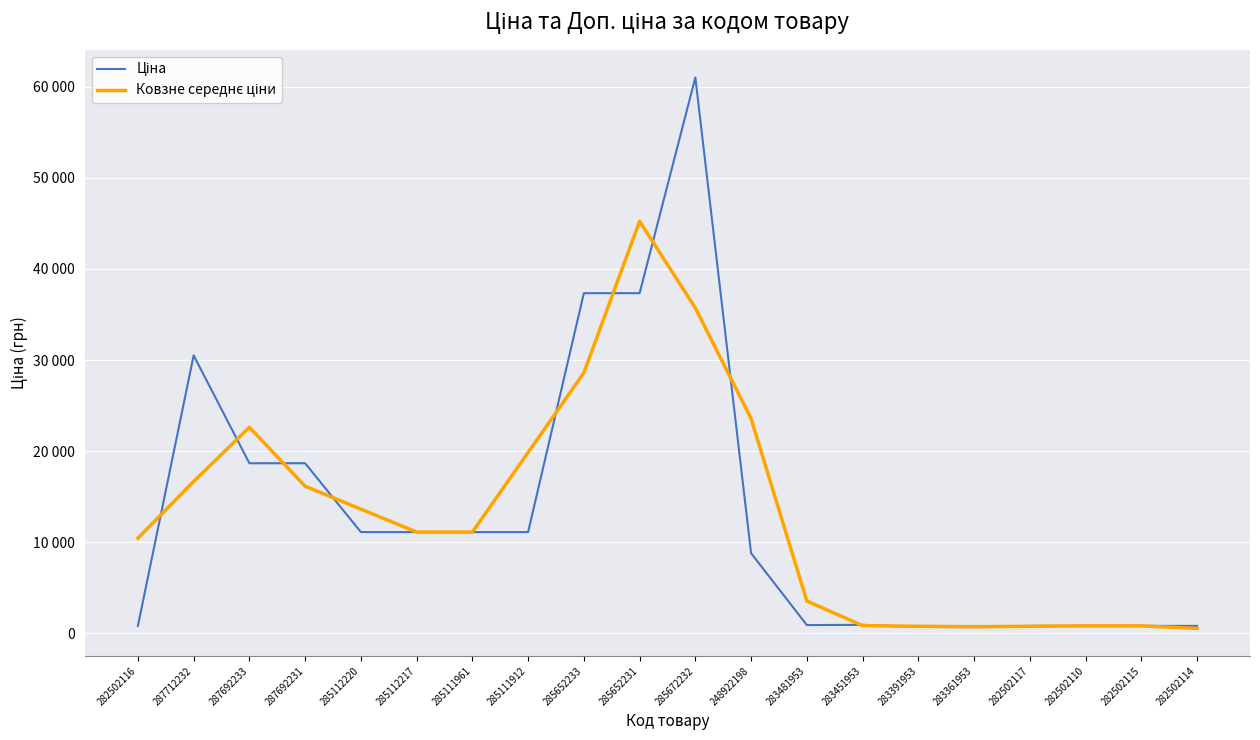

Does the chart display data point markers on the line(s)?

No